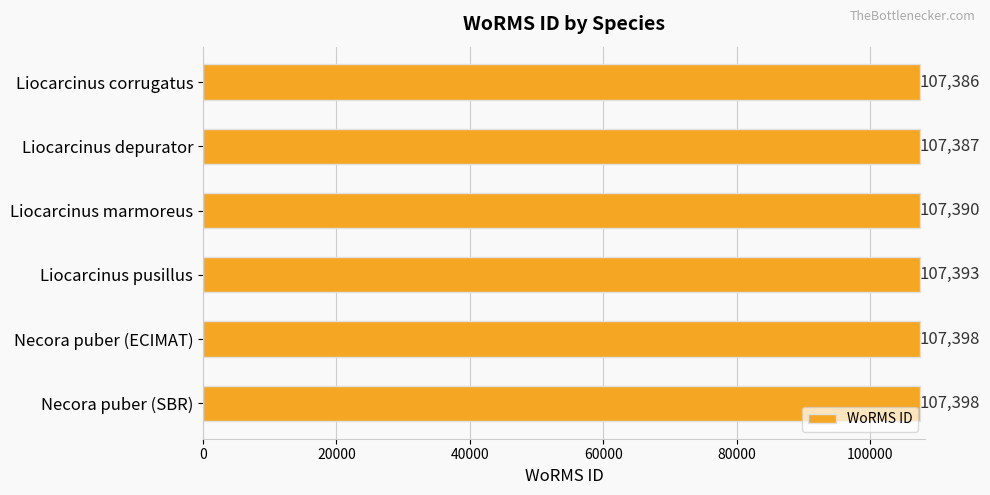

Reading bottom to top, what are all the values shown in this chart?

107398	107398	107393	107390	107387	107386